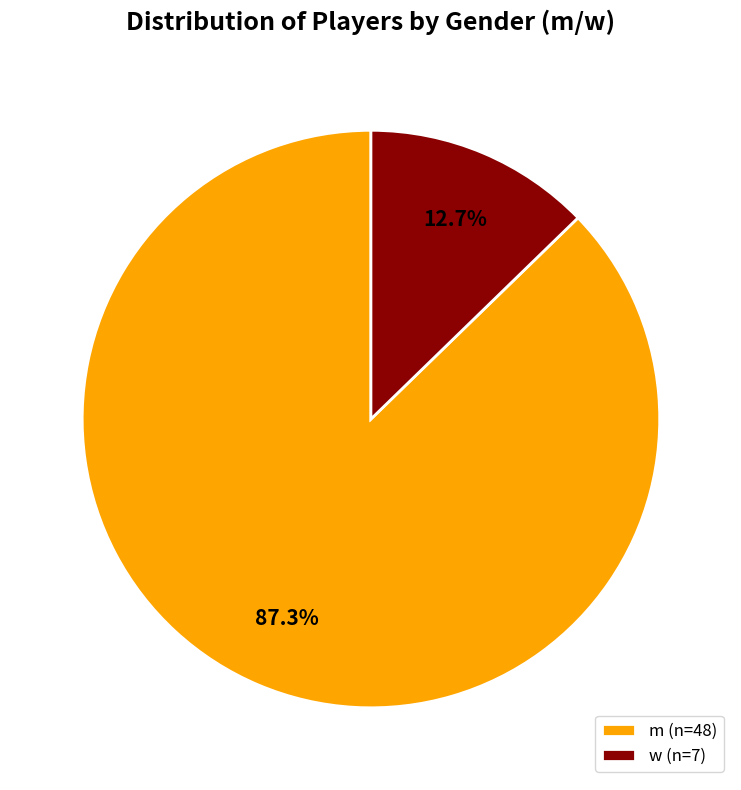

Is m the majority of the pie?

Yes